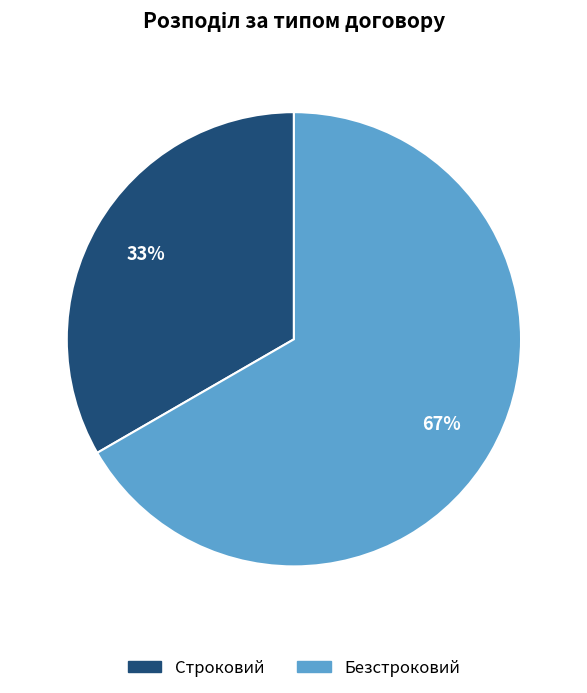

Which slice represents more than half of the pie?

Безстроковий